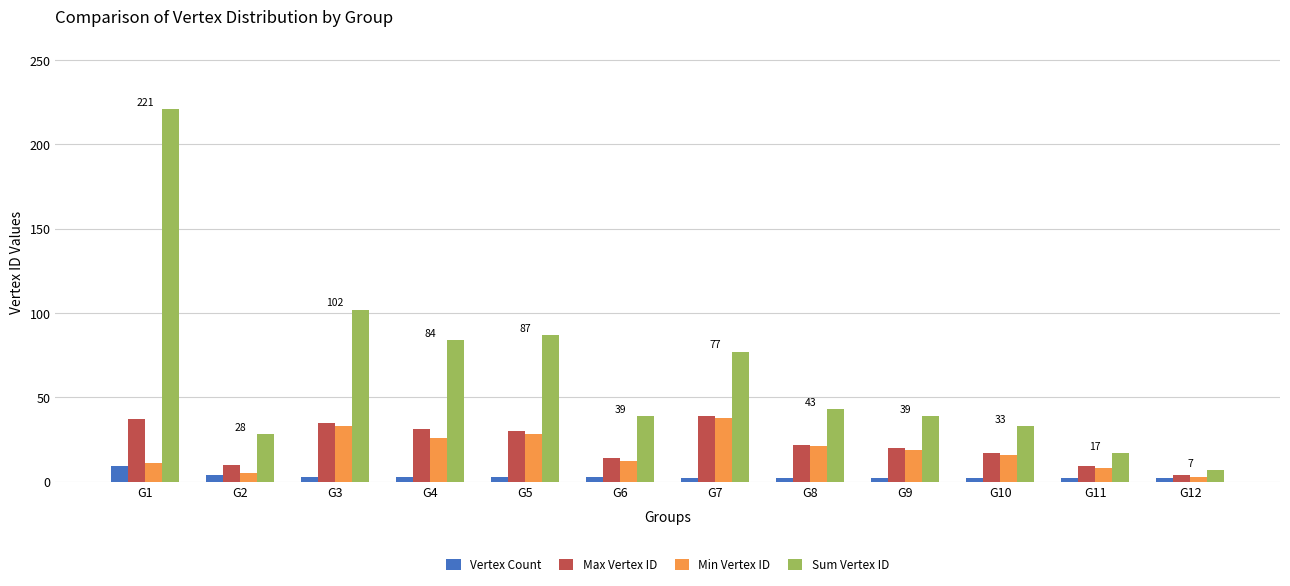

What value does the Min Vertex ID series have at G4?

26